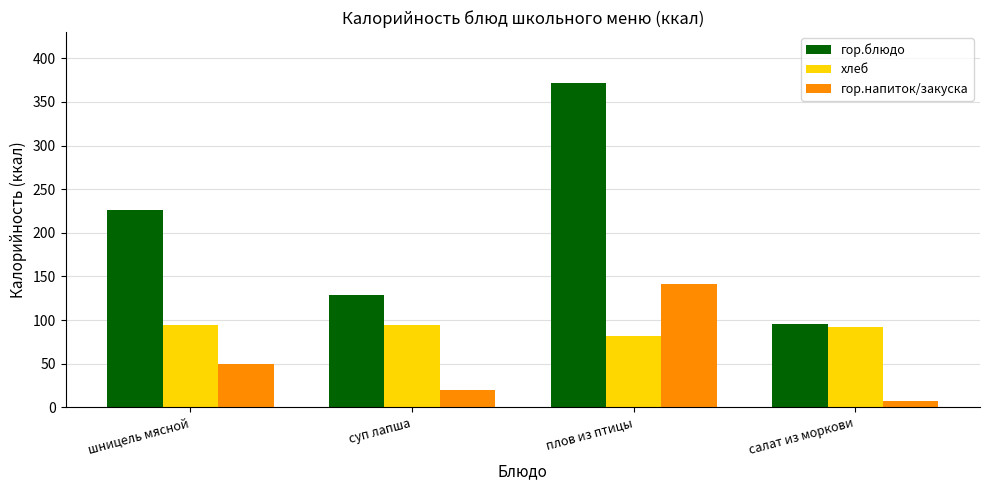

How many bars are there in total?

12